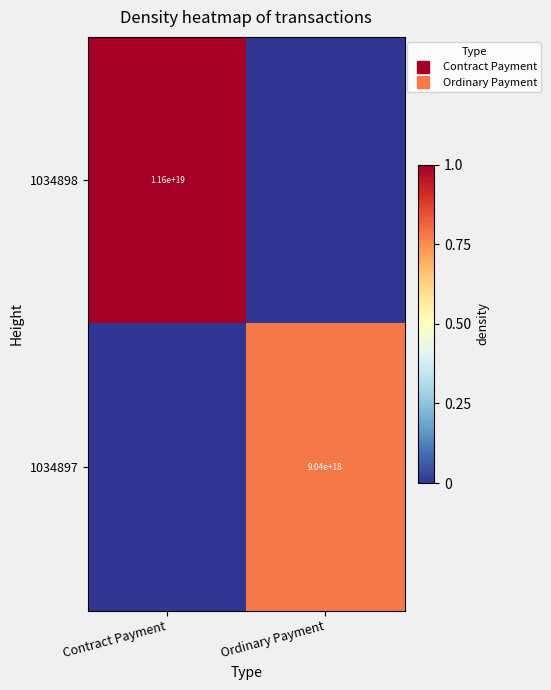

The 1034897 series shows 1.0 at Ordinary Payment. True or false?

False